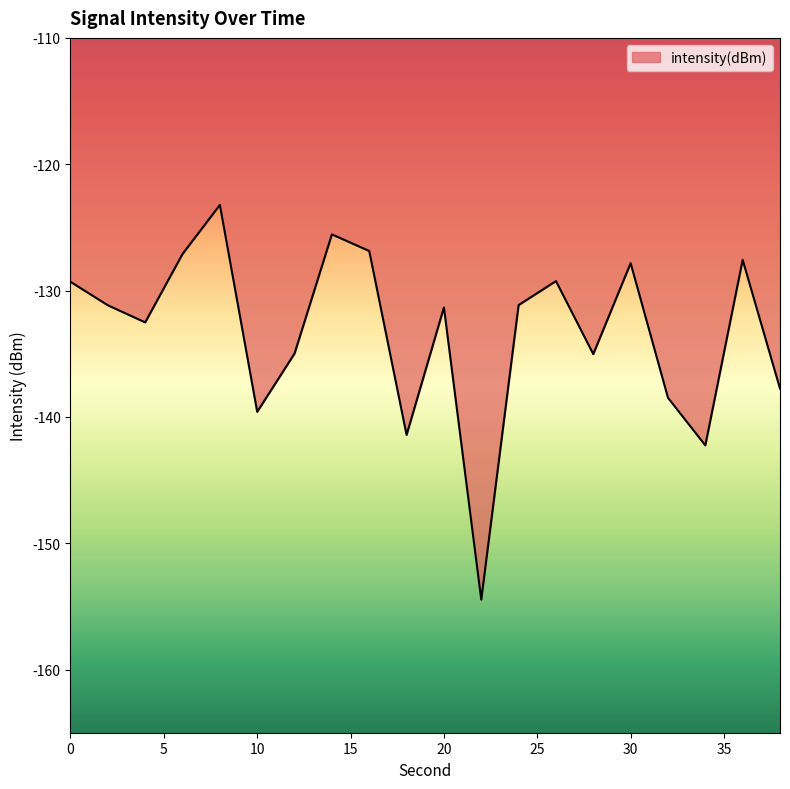

What is the greatest value displayed?

-123.2